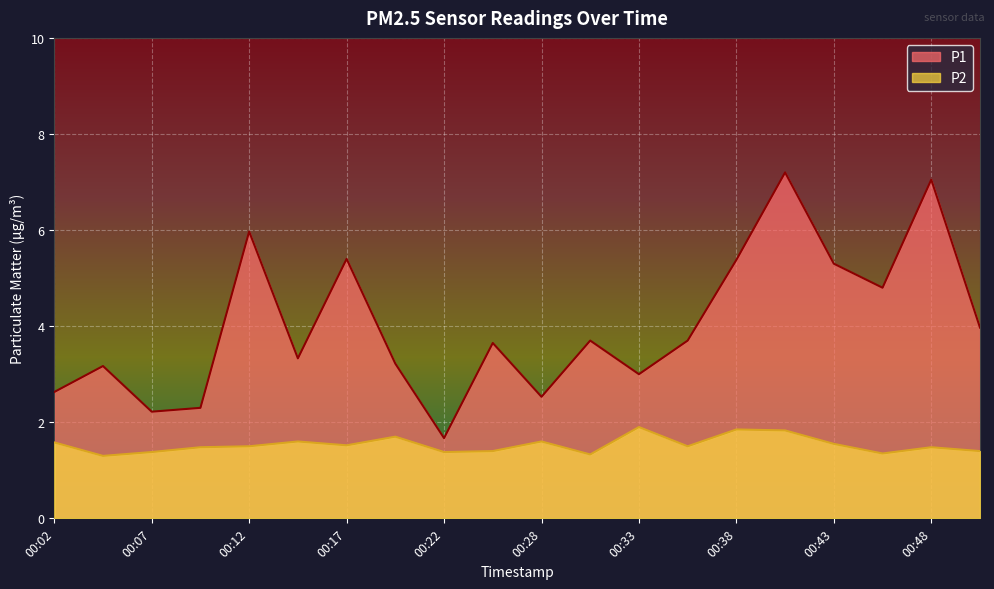

At how many categories does at least one series exceed 1?

20